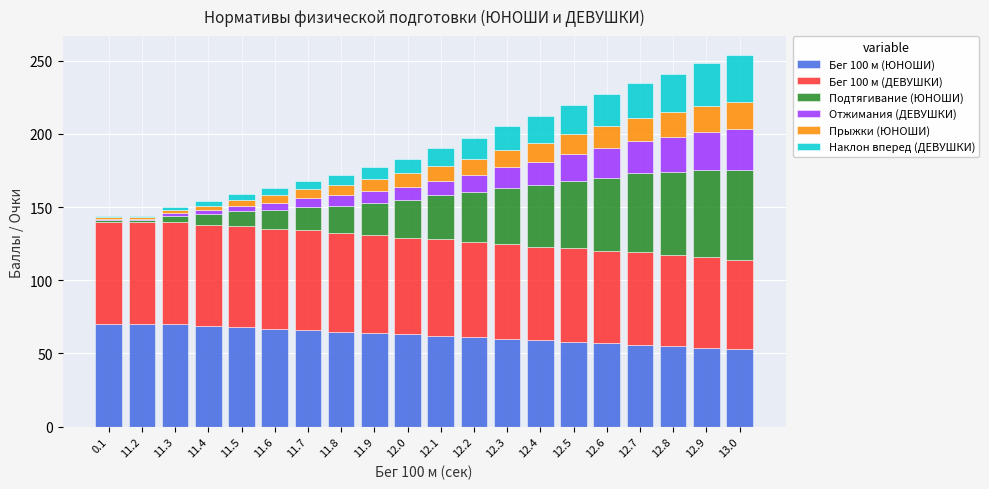

True or false: Бег 100 м (ЮНОШИ) has a value of 65 at 11.8.

True